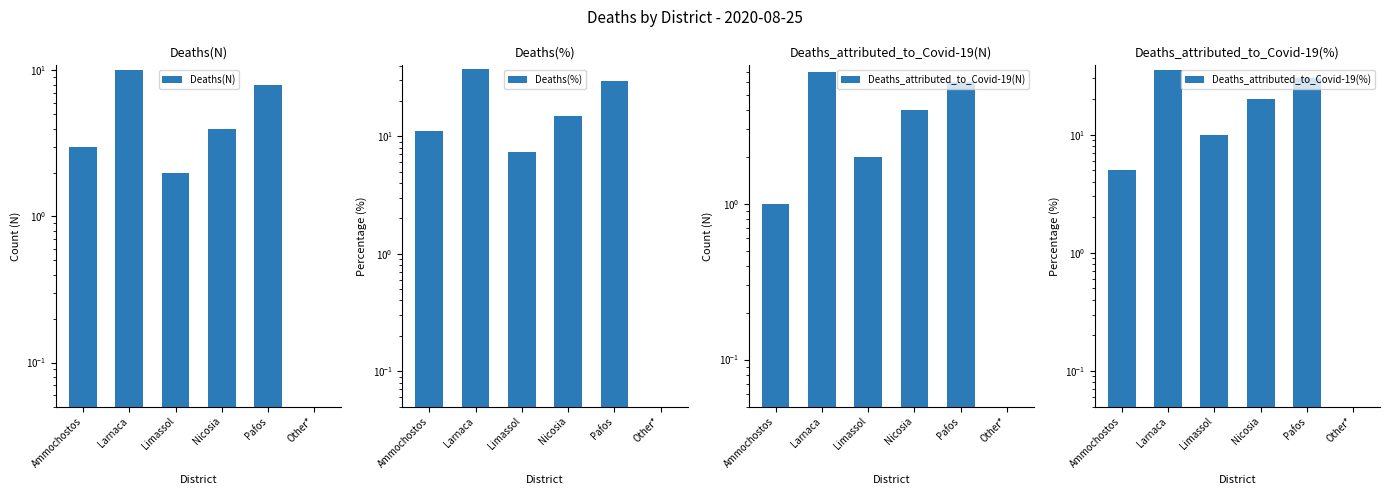

Reading left to right, transcribe all the data shown in this chart.

Deaths(N): 3.0	10.0	2.0	4.0	8.0	0.0
Deaths(%): 11.1	37.0	7.4	14.8	29.6	0.0
Deaths_attributed_to_Covid-19(N): 1.0	7.0	2.0	4.0	6.0	0.0
Deaths_attributed_to_Covid-19(%): 5.0	35.0	10.0	20.0	30.0	0.0